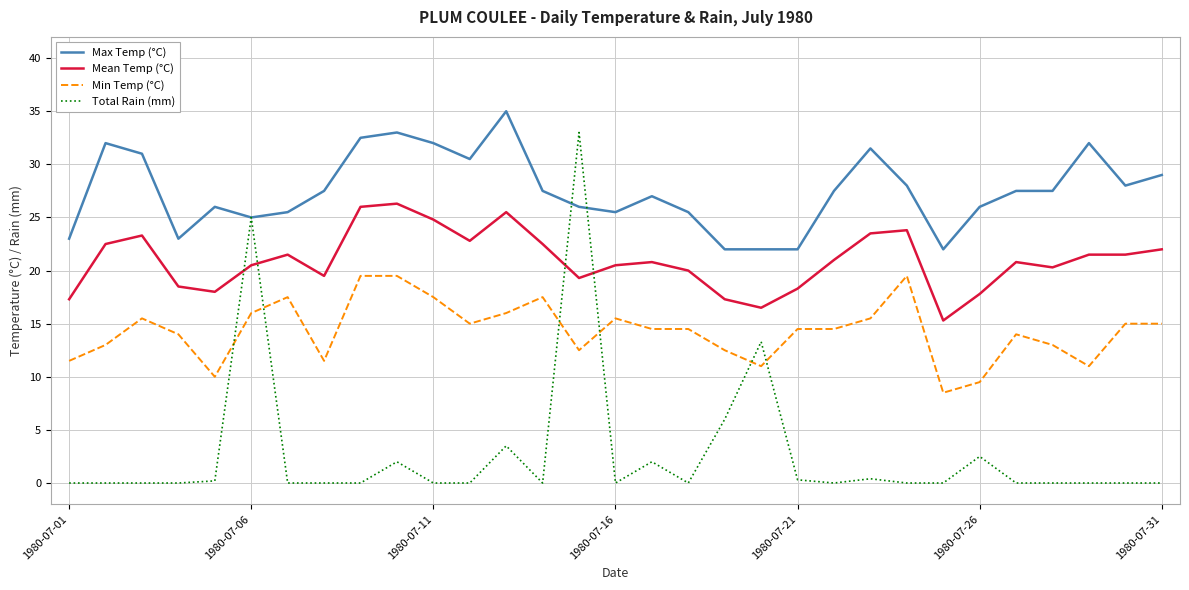

True or false: Max Temp (°C) and Min Temp (°C) cross at least once.

False